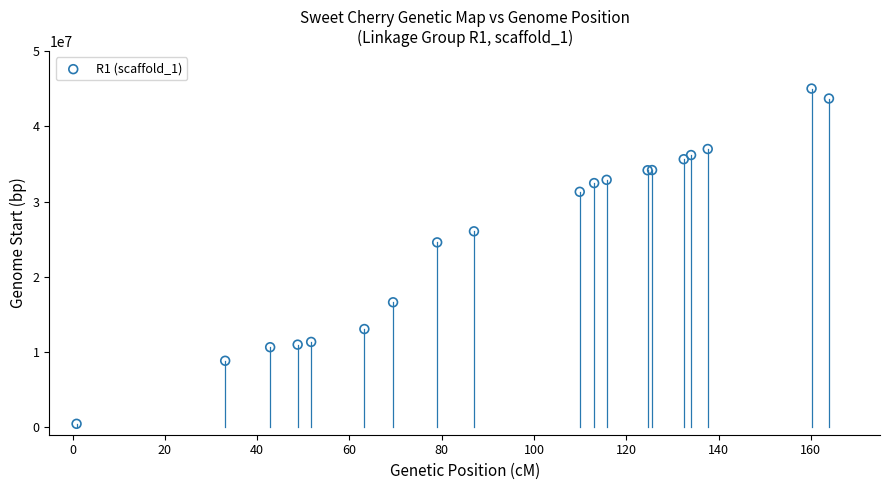

What Y value in the scatter plot is closest to 22739435?

24575771